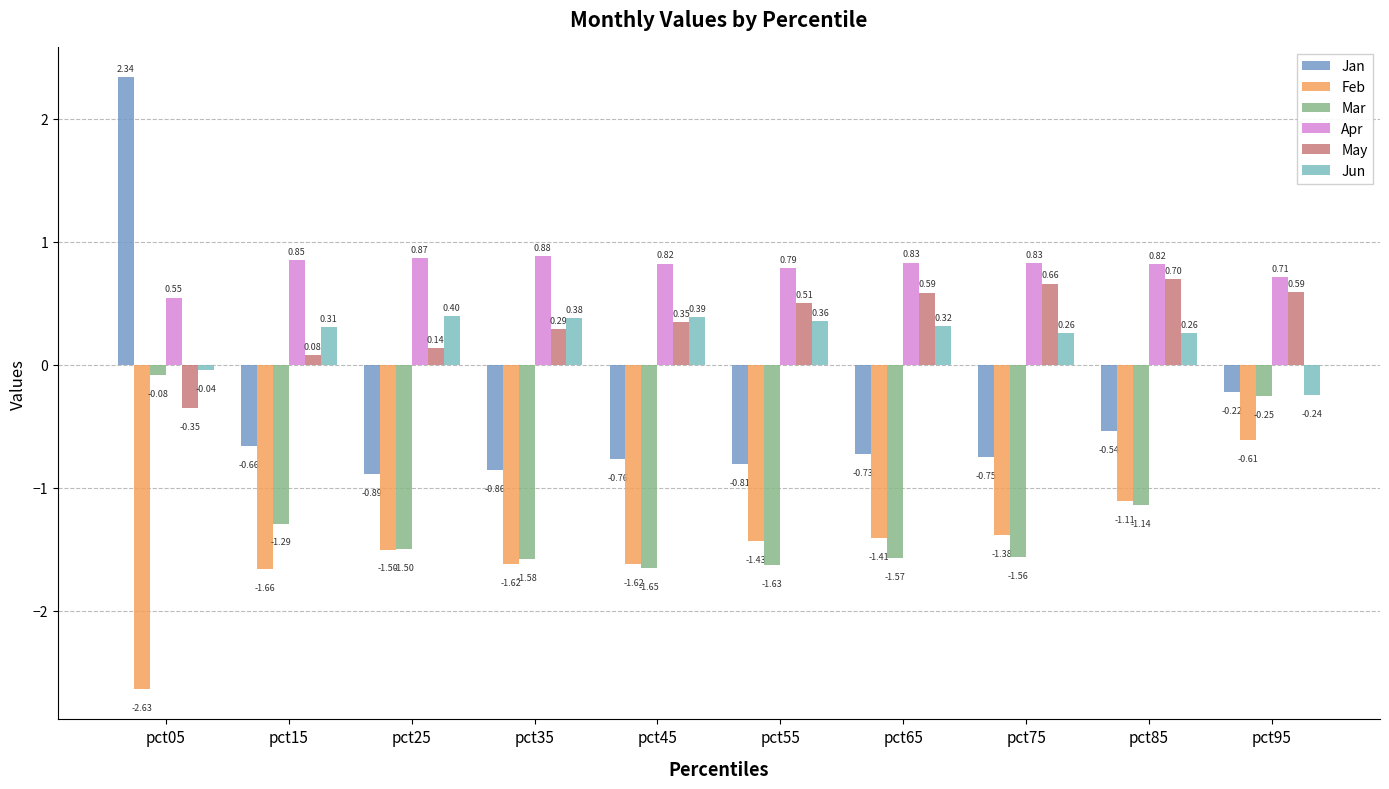

The Mar series shows -0.0 at pct05. True or false?

False